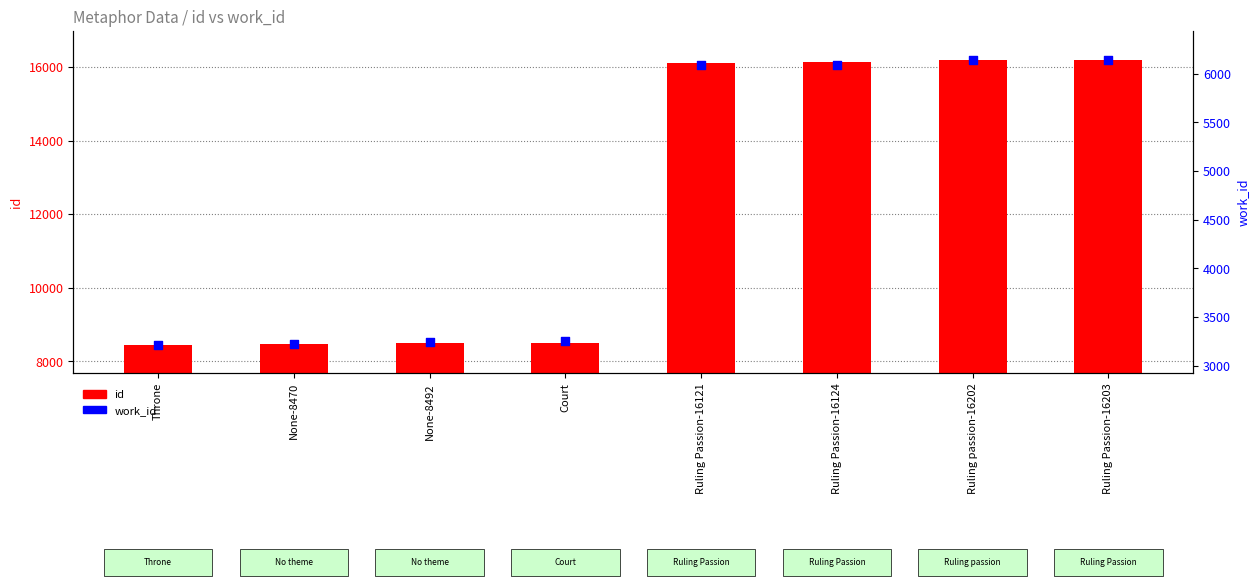

What are all the series names shown in the legend?

id, work_id